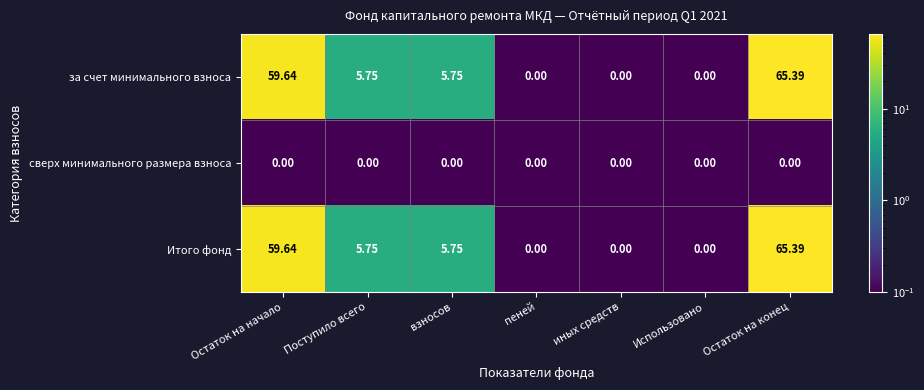

At which category is the sum across all series the highest?

Остаток на конец